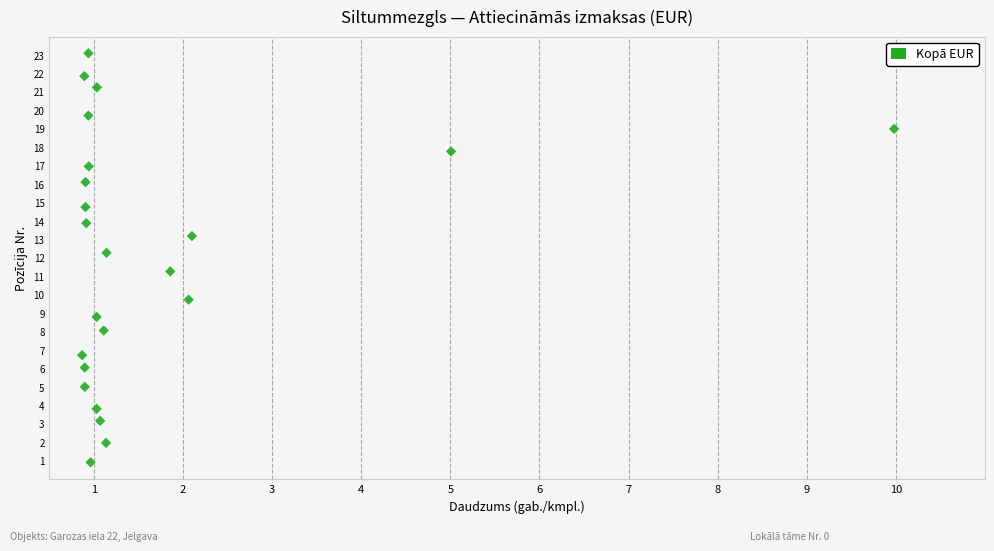

What is the range of Y values (max minus min)?

22.2